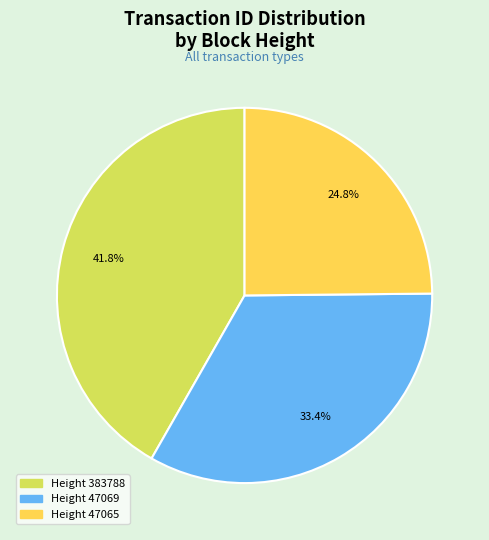

How many segments does this pie chart have?

3